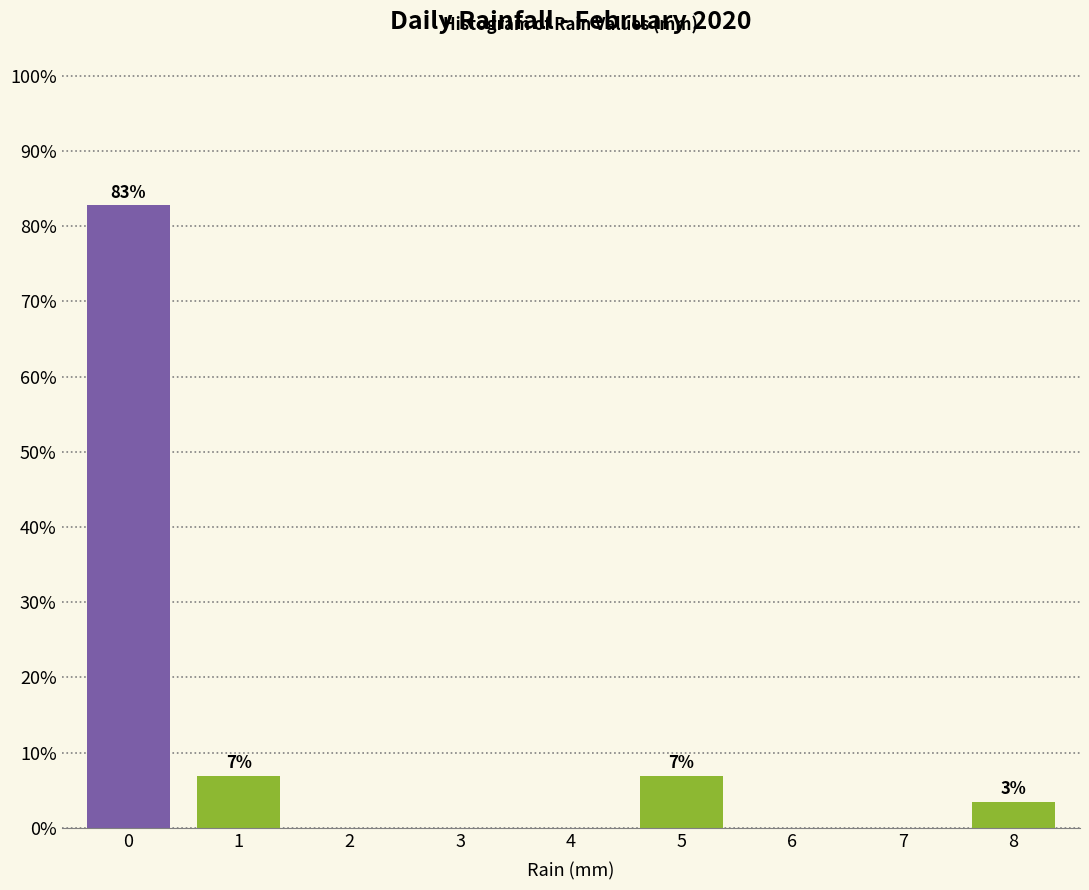

Reading right to left, what are all the values shown in this chart?

8=3.4	7=0.0	6=0.0	5=6.9	4=0.0	3=0.0	2=0.0	1=6.9	0=82.8